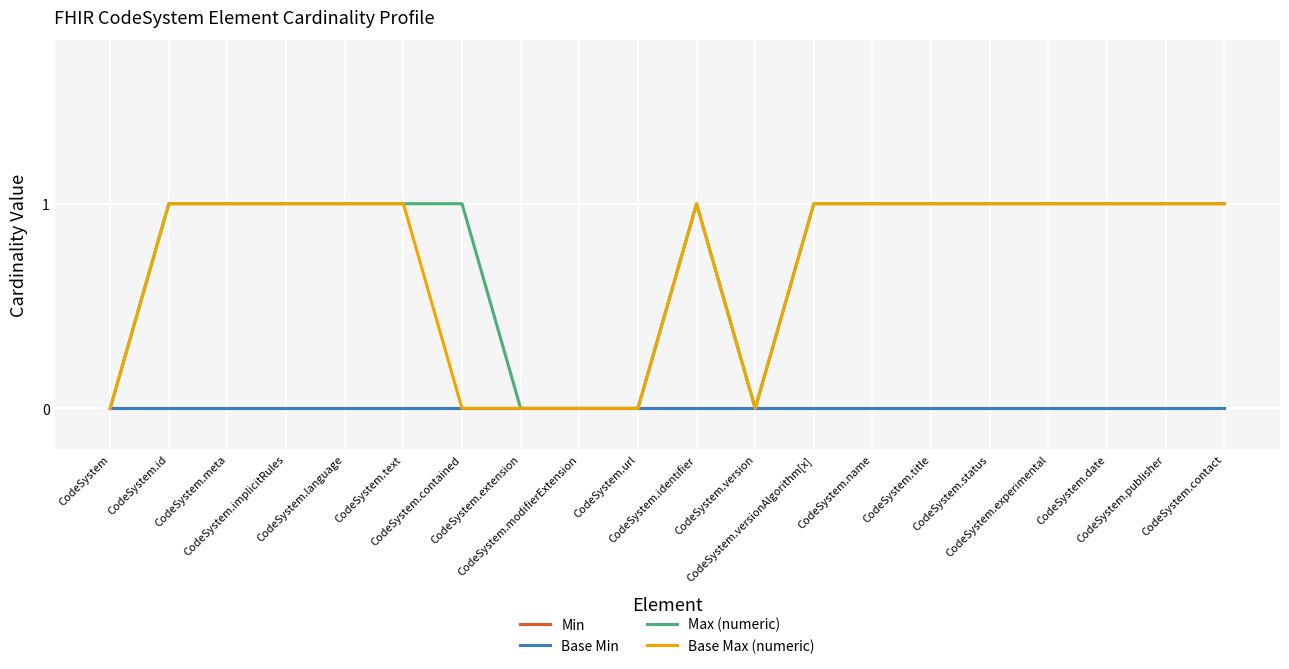

Is it true that Min equals 0 at CodeSystem?

True